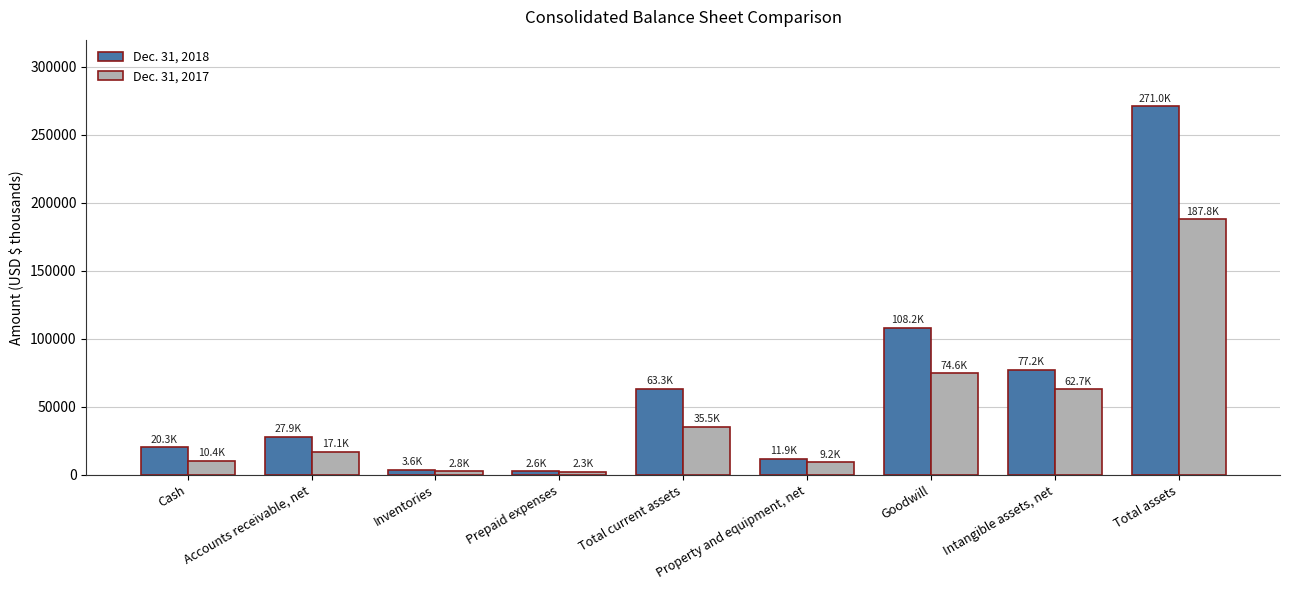

At which category does the chart reach its peak across all series?

Total assets